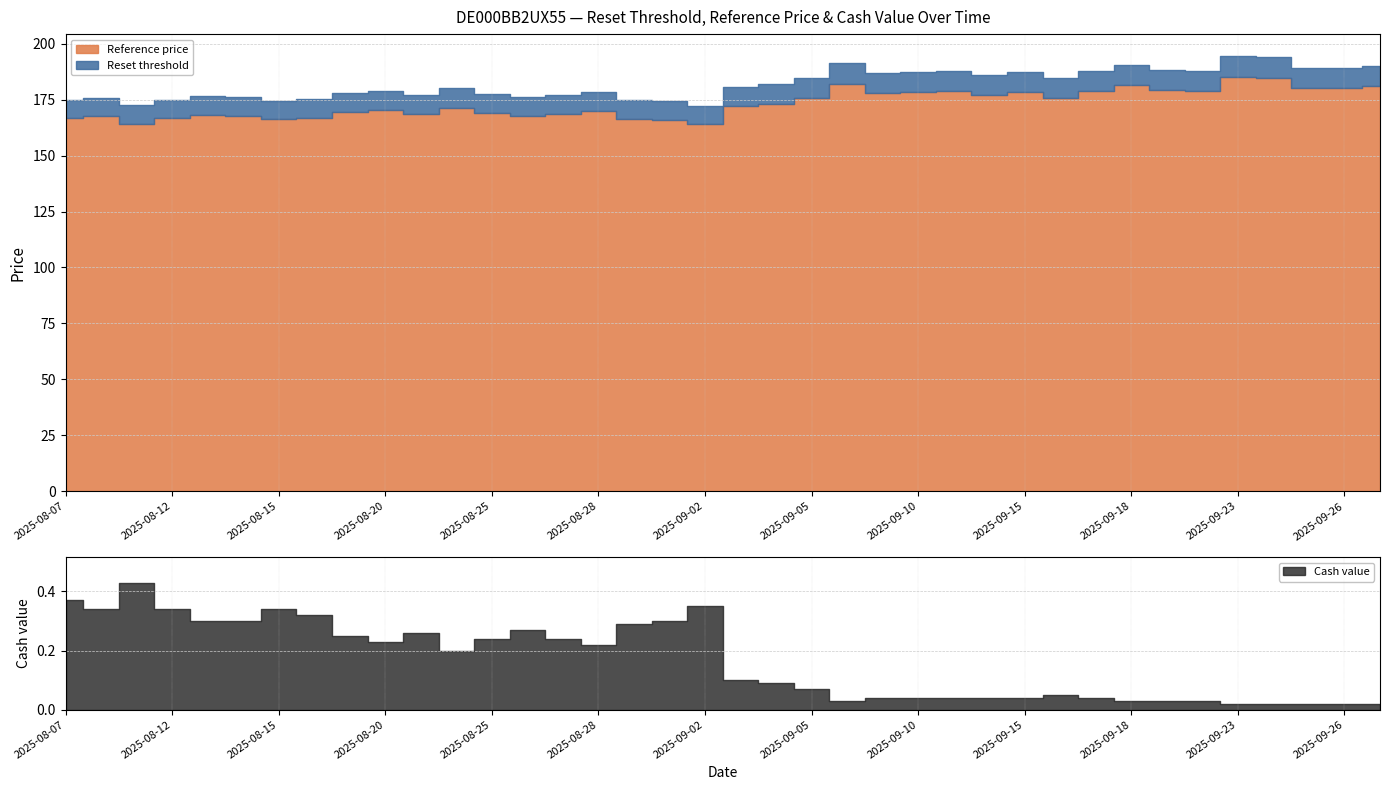

Reading left to right, transcribe all the data shown in this chart.

Reset threshold: 2025-08-07=174.9	2025-08-08=175.9	2025-08-11=172.4	2025-08-12=174.9	2025-08-13=176.4	2025-08-14=176.2	2025-08-15=174.5	2025-08-18=175.2	2025-08-19=177.8	2025-08-20=178.7	2025-08-21=177.1	2025-08-22=180.0	2025-08-25=177.4	2025-08-26=176.1	2025-08-27=177.1	2025-08-28=178.2	2025-08-29=174.7	2025-09-01=174.3	2025-09-02=172.3	2025-09-03=180.6	2025-09-04=181.8	2025-09-05=184.5	2025-09-08=191.2	2025-09-09=187.0	2025-09-10=187.3	2025-09-11=187.7	2025-09-12=185.8	2025-09-15=187.2	2025-09-16=184.5	2025-09-17=187.7	2025-09-18=190.4	2025-09-19=188.3	2025-09-22=187.9	2025-09-23=194.5	2025-09-24=194.0	2025-09-25=189.3	2025-09-26=189.3	2025-09-29=190.2
Reference price: 2025-08-07=166.6	2025-08-08=167.5	2025-08-11=164.2	2025-08-12=166.6	2025-08-13=168.0	2025-08-14=167.8	2025-08-15=166.2	2025-08-18=166.9	2025-08-19=169.3	2025-08-20=170.2	2025-08-21=168.7	2025-08-22=171.4	2025-08-25=168.9	2025-08-26=167.7	2025-08-27=168.7	2025-08-28=169.7	2025-08-29=166.3	2025-09-01=166.0	2025-09-02=164.1	2025-09-03=172.0	2025-09-04=173.2	2025-09-05=175.7	2025-09-08=182.1	2025-09-09=178.1	2025-09-10=178.3	2025-09-11=178.8	2025-09-12=177.0	2025-09-15=178.3	2025-09-16=175.8	2025-09-17=178.8	2025-09-18=181.3	2025-09-19=179.3	2025-09-22=178.9	2025-09-23=185.2	2025-09-24=184.8	2025-09-25=180.3	2025-09-26=180.3	2025-09-29=181.1
Cash value: 2025-08-07=0.4	2025-08-08=0.3	2025-08-11=0.4	2025-08-12=0.3	2025-08-13=0.3	2025-08-14=0.3	2025-08-15=0.3	2025-08-18=0.3	2025-08-19=0.2	2025-08-20=0.2	2025-08-21=0.3	2025-08-22=0.2	2025-08-25=0.2	2025-08-26=0.3	2025-08-27=0.2	2025-08-28=0.2	2025-08-29=0.3	2025-09-01=0.3	2025-09-02=0.3	2025-09-03=0.1	2025-09-04=0.1	2025-09-05=0.1	2025-09-08=0.0	2025-09-09=0.0	2025-09-10=0.0	2025-09-11=0.0	2025-09-12=0.0	2025-09-15=0.0	2025-09-16=0.1	2025-09-17=0.0	2025-09-18=0.0	2025-09-19=0.0	2025-09-22=0.0	2025-09-23=0.0	2025-09-24=0.0	2025-09-25=0.0	2025-09-26=0.0	2025-09-29=0.0